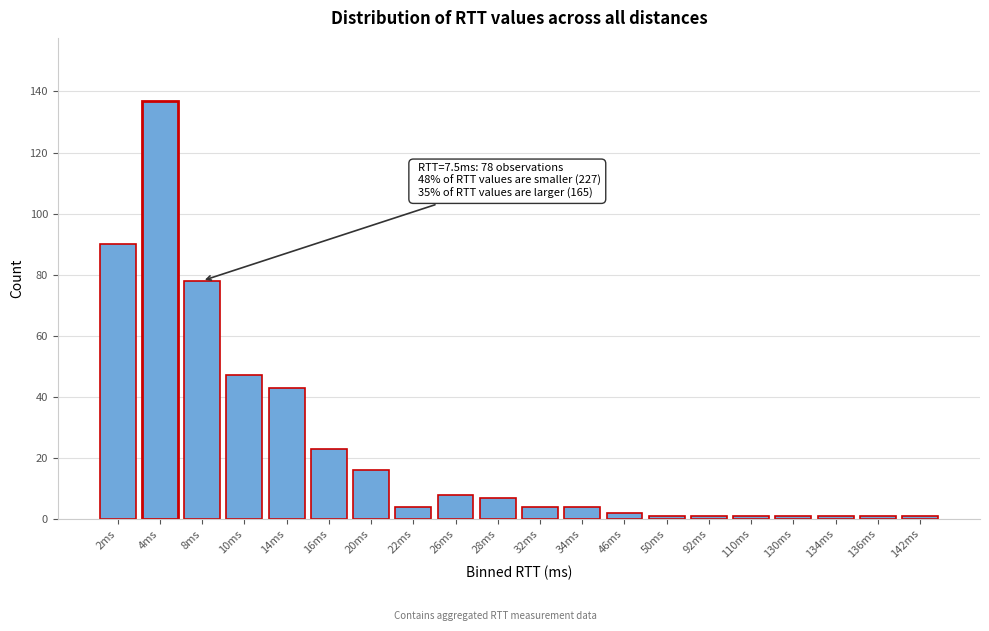

Reading right to left, transcribe all the data shown in this chart.

1	1	1	1	1	1	1	2	4	4	7	8	4	16	23	43	47	78	137	90